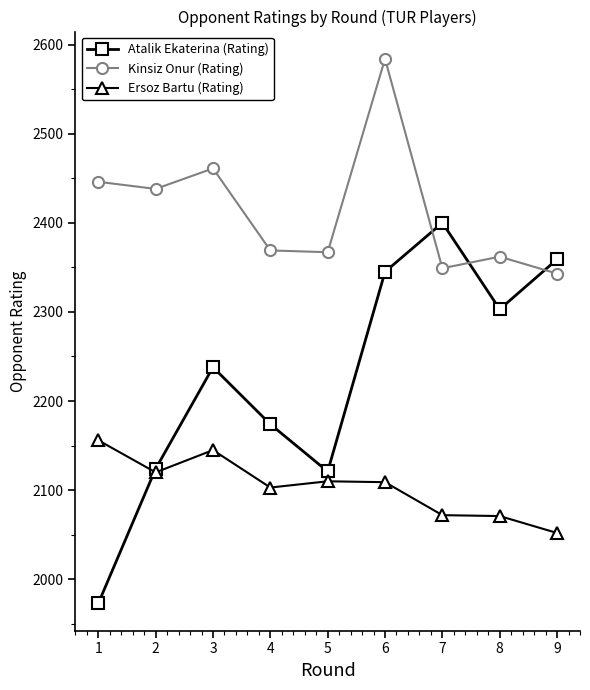

How many values in the Kinsiz Onur (Rating) series are below 2369?

4